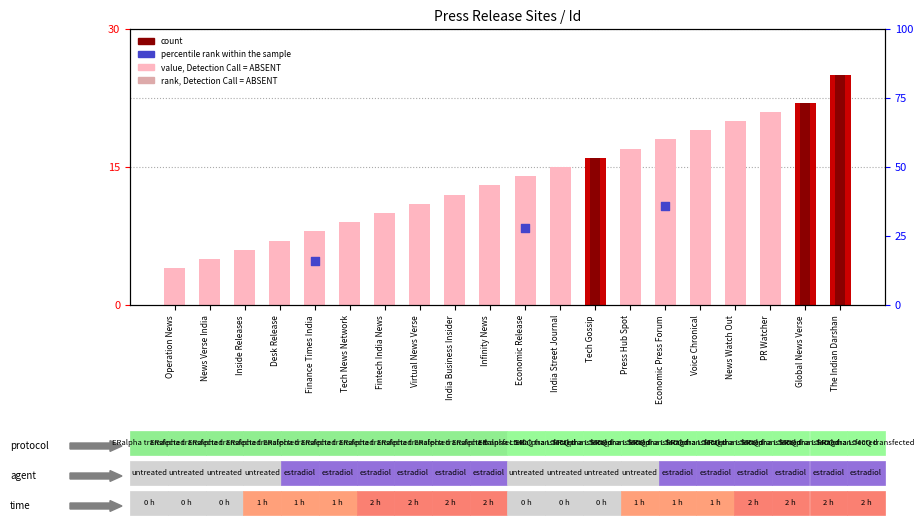

What is the change in value from Tech Gossip to Press Hub Spot?

+1